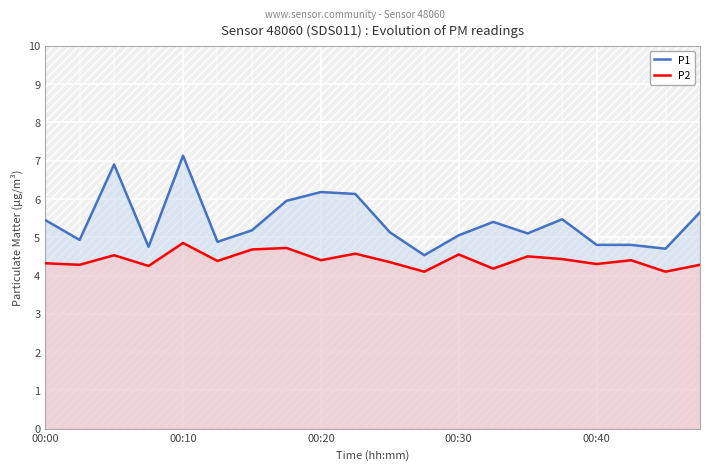

What are all the series names shown in the legend?

P1, P2